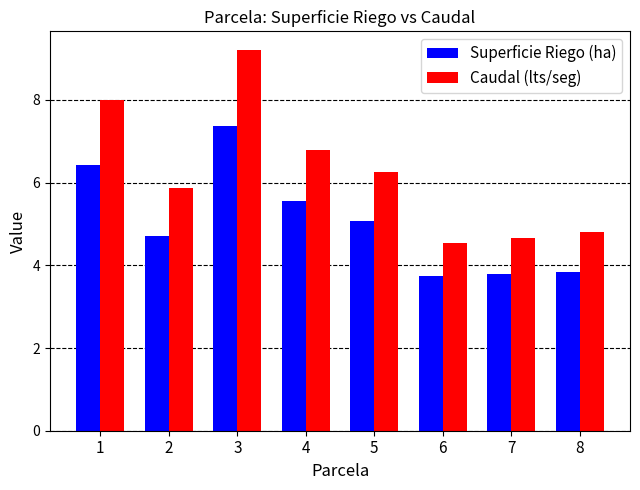

How many data points does each series have?

8